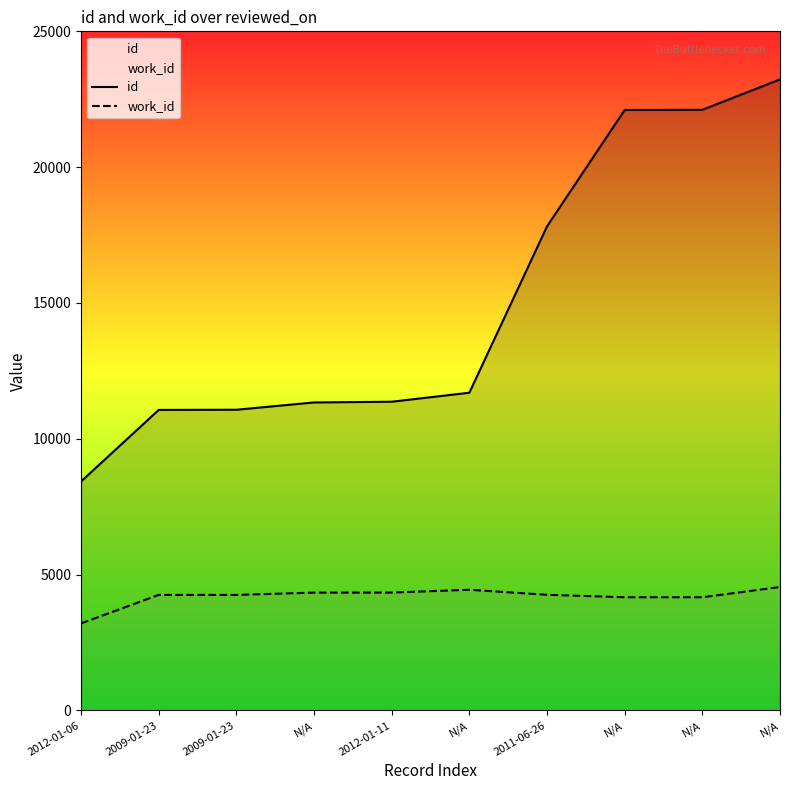

Rank the series by their average value, from highest to lowest.

id, work_id